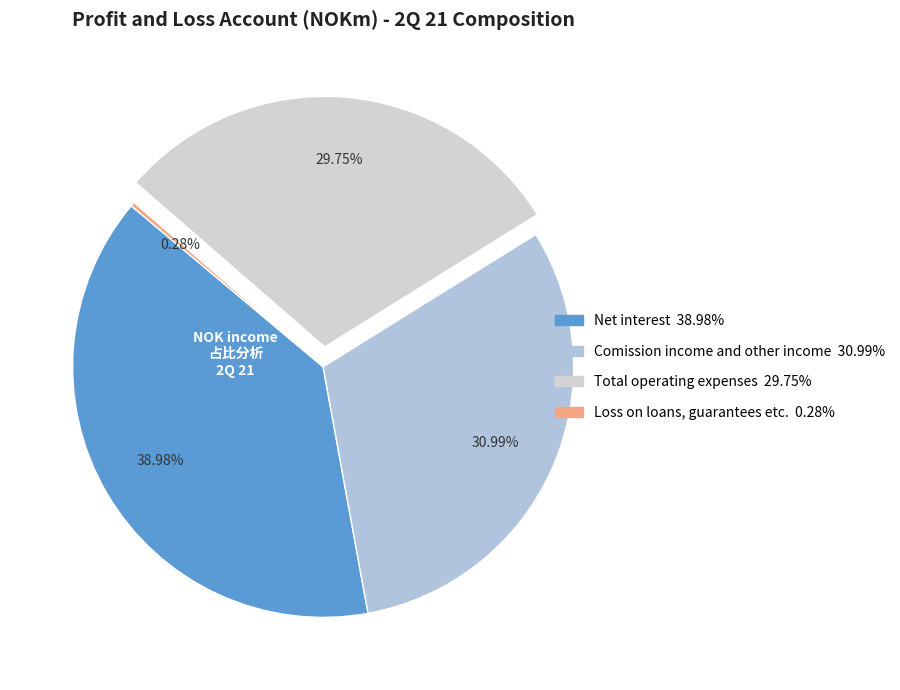

To the nearest percent, what is the difference between the Loss on loans, guarantees etc. and Net interest slice percentages?

39%